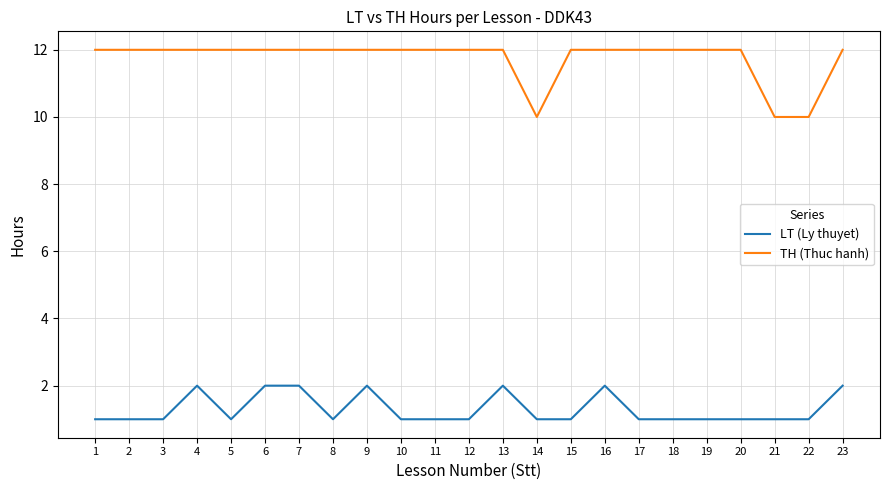

True or false: TH (Thuc hanh) and LT (Ly thuyet) intersect in this chart.

False